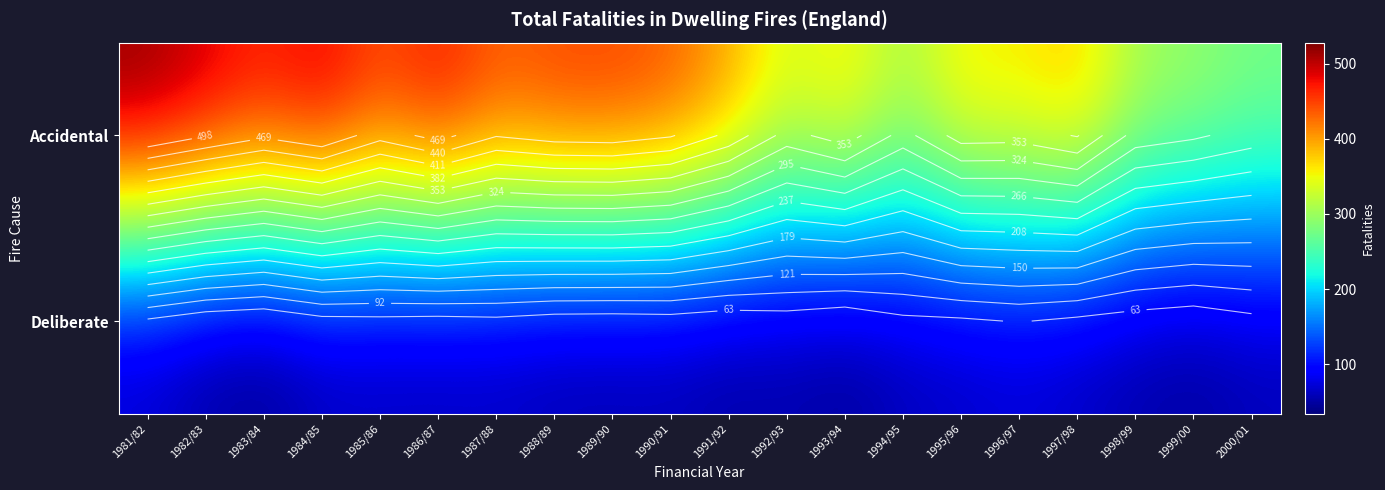

How many values in the Deliberate series exceed 52?

8